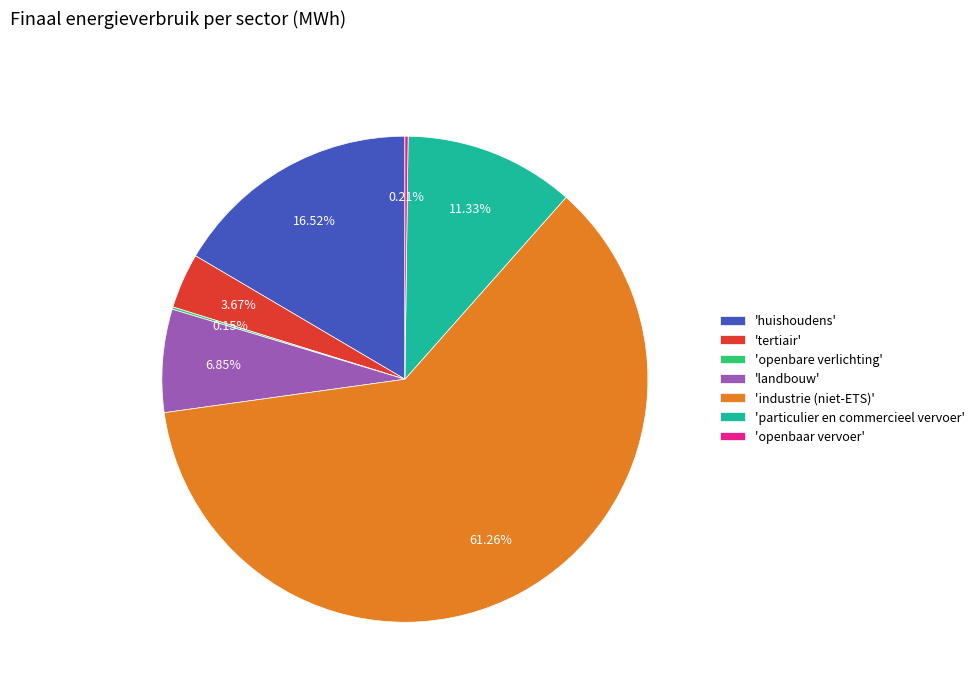

Which slice is the largest?

'industrie (niet-ETS)'